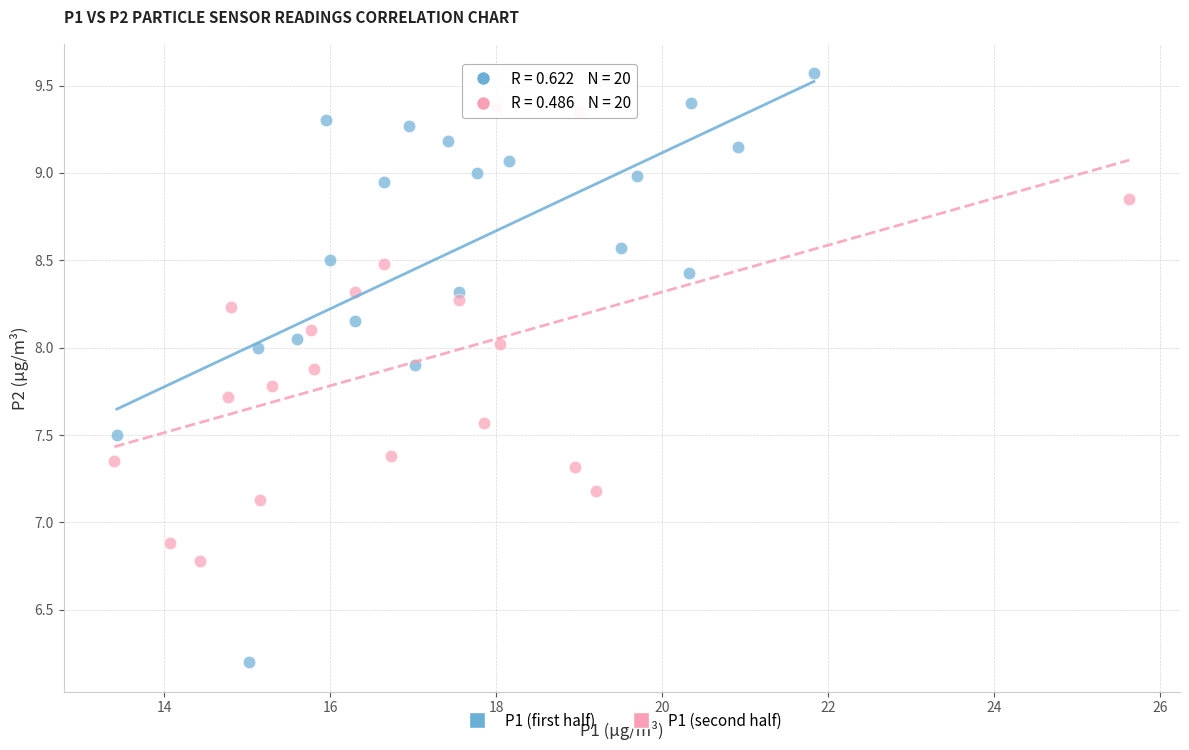

Which series contains the highest Y value?

P1 (first half)